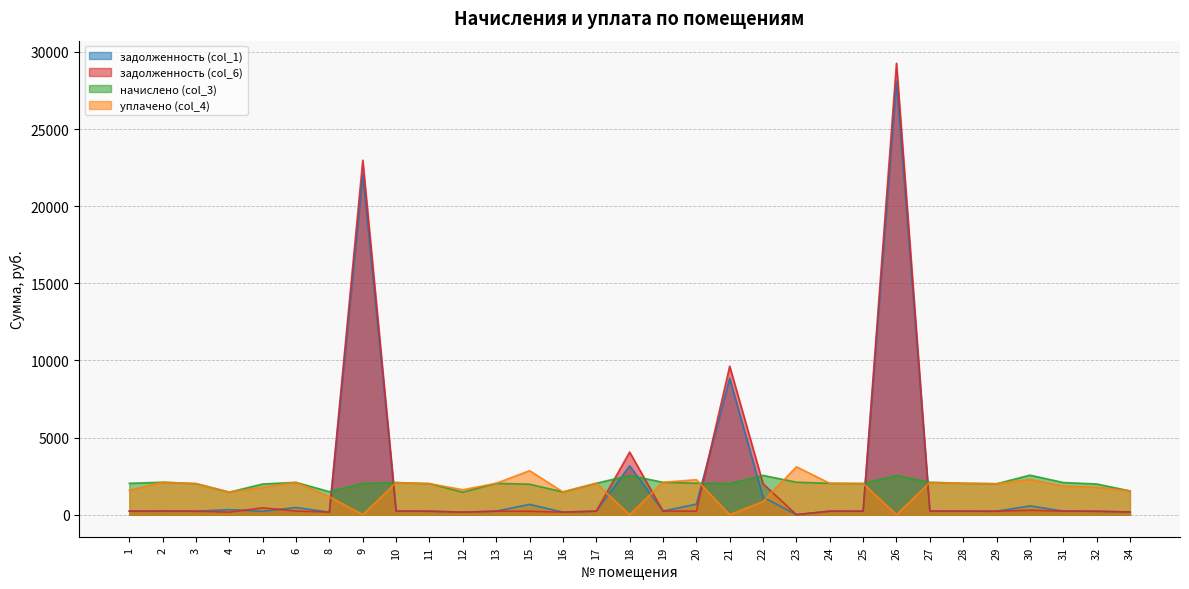

What is the sum of all задолженность (col_1) values?

70312.6